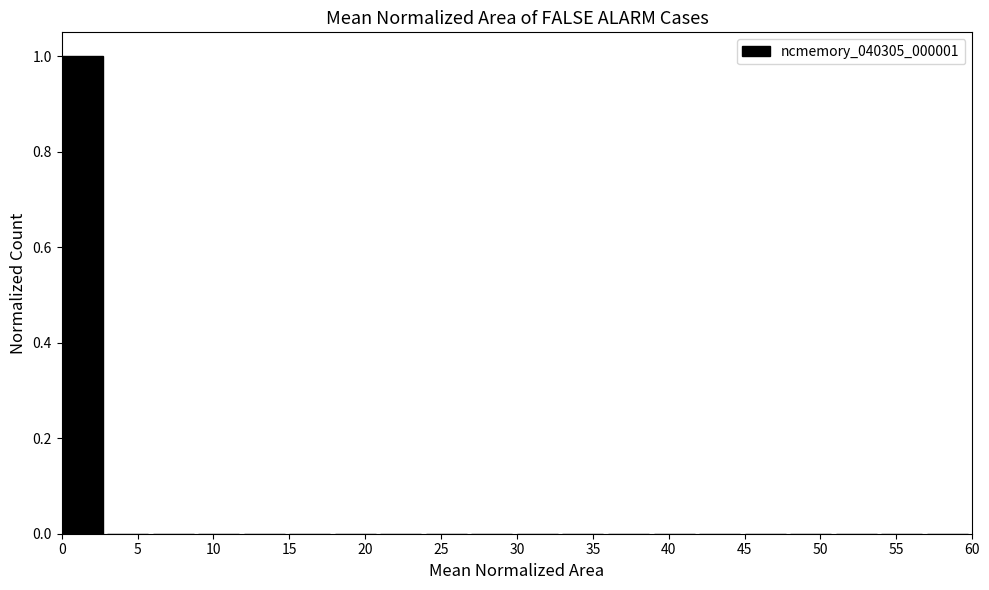

Reading left to right, list every bar in this chart as the range it spans on the x-axis followed by its height. The values are not printed on the chart, so give them approximately, as read against the axis.

0 to 3: 1
3 to 6: 0
6 to 9: 0
9 to 12: 0
12 to 15: 0
15 to 18: 0
18 to 21: 0
21 to 24: 0
24 to 27: 0
27 to 30: 0
30 to 33: 0
33 to 36: 0
36 to 39: 0
39 to 42: 0
42 to 45: 0
45 to 48: 0
48 to 51: 0
51 to 54: 0
54 to 57: 0
57 to 60: 0